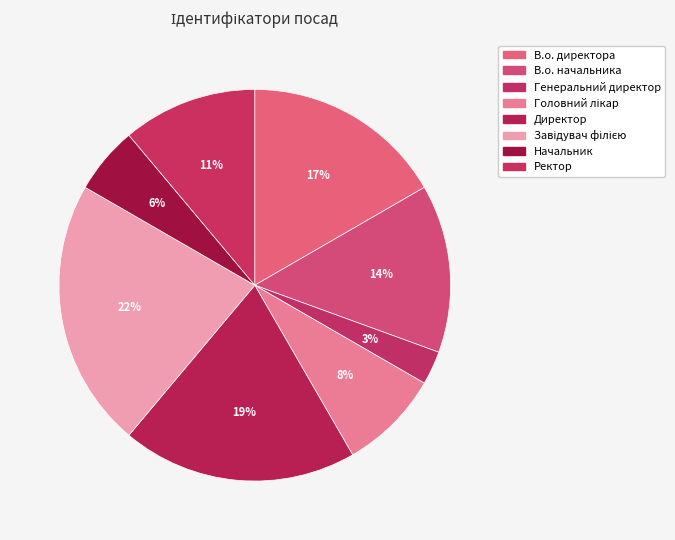

What portion of the pie excludes Директор?

80.6%